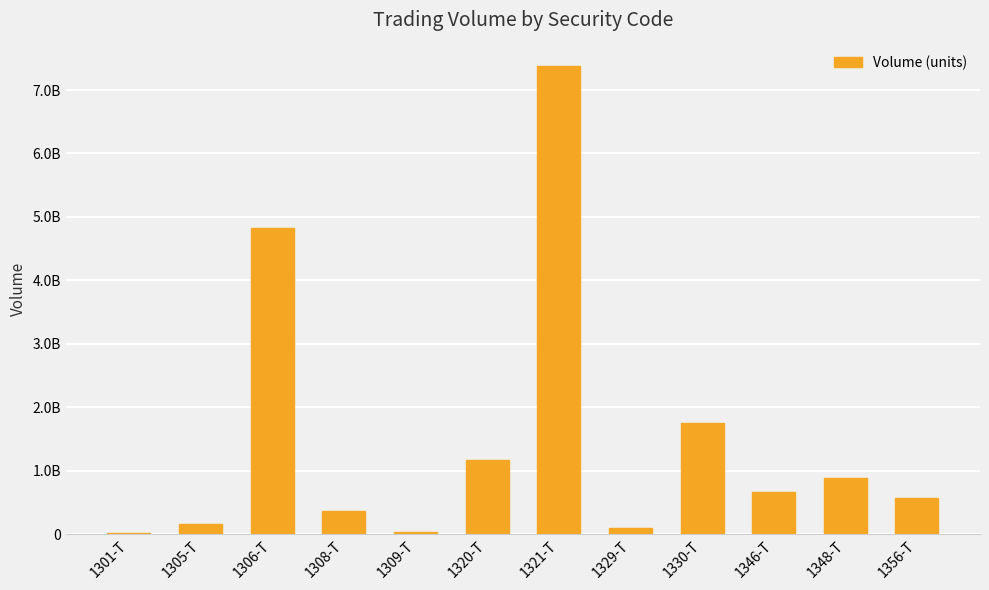

What is the sum of the values at 1308-T and 1329-T?

469964490